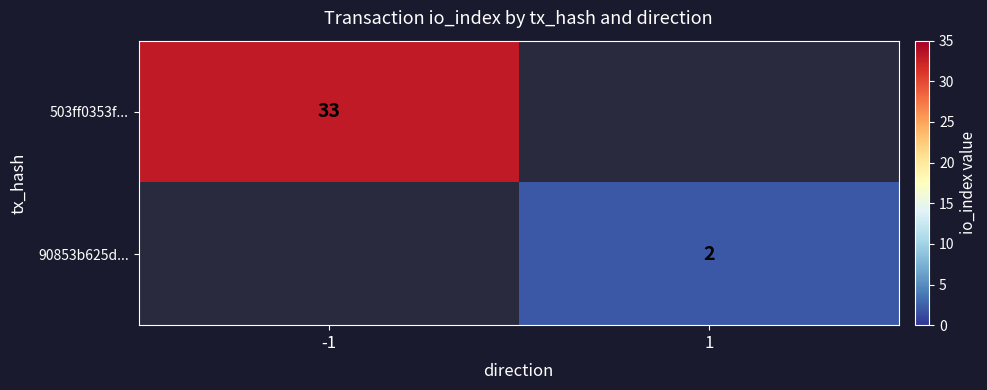

The 503ff0353f... series shows 58 at -1. True or false?

False